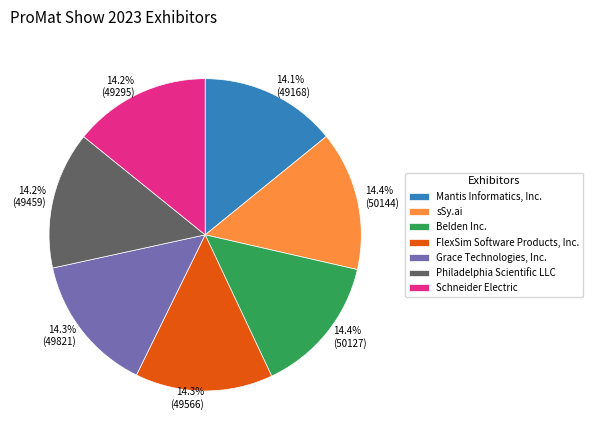

To the nearest percent, what is the average slice percentage?

14%